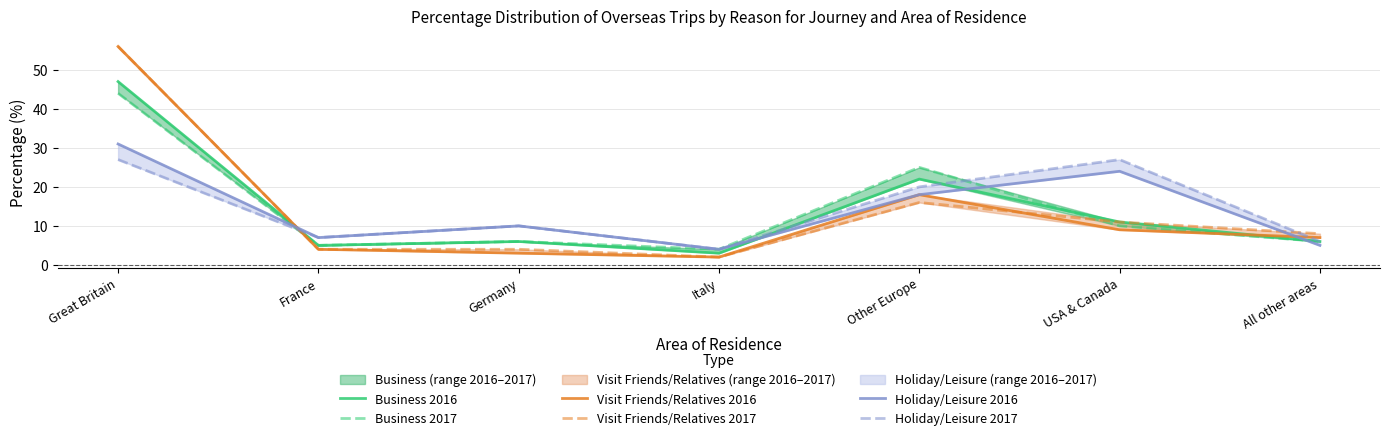

List the series in order of their peak value, highest first.

Visit Friends/Relatives 2016, Visit Friends/Relatives 2017, Business 2016, Business 2017, Holiday/Leisure 2016, Holiday/Leisure 2017